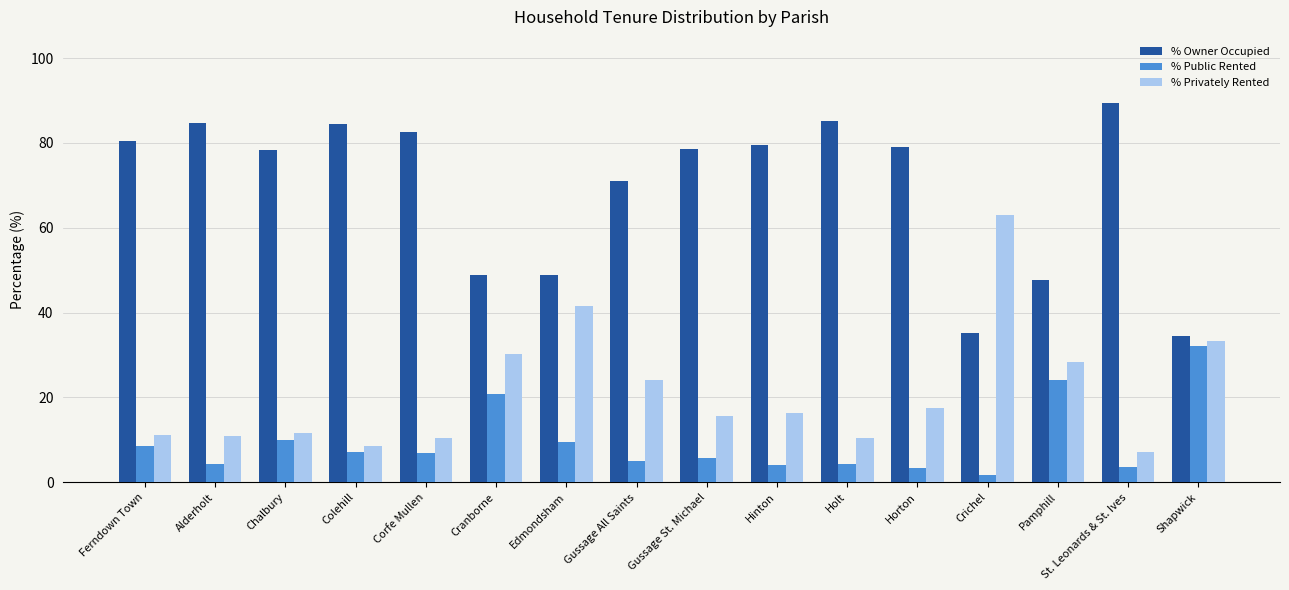

What is the difference between the maximum and minimum values in the % Public Rented series?

30.3